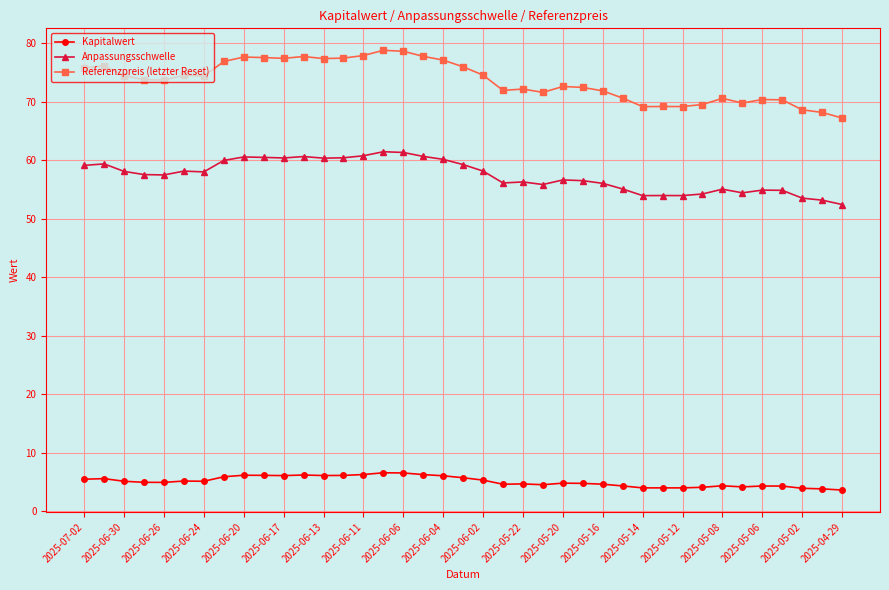

Which series has the largest total across all categories?

Referenzpreis (letzter Reset)